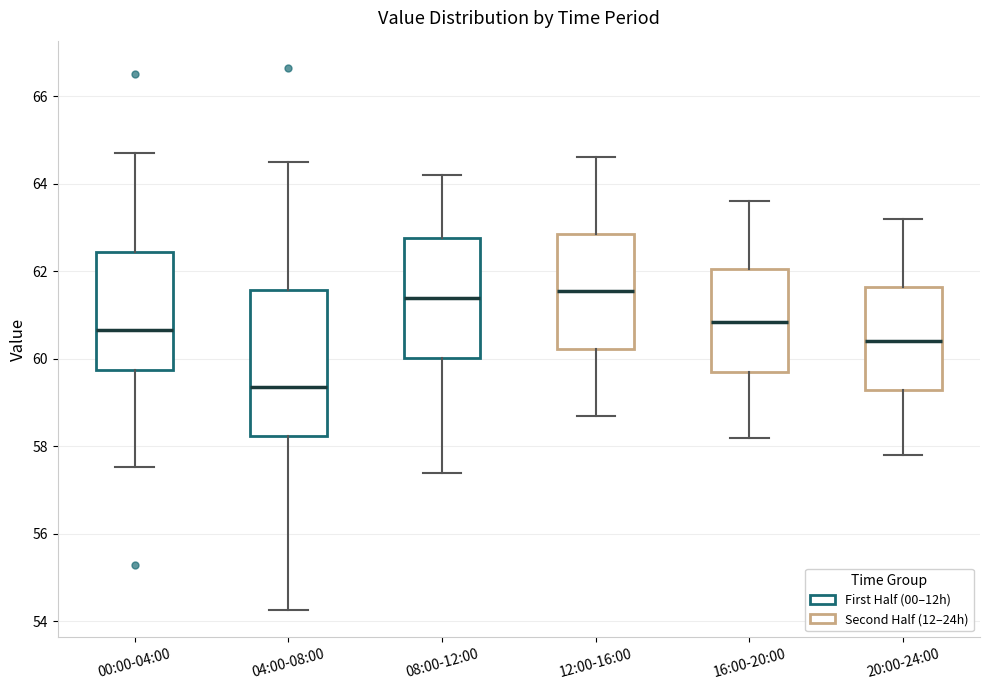

Which box has the lowest median line?

04:00-08:00